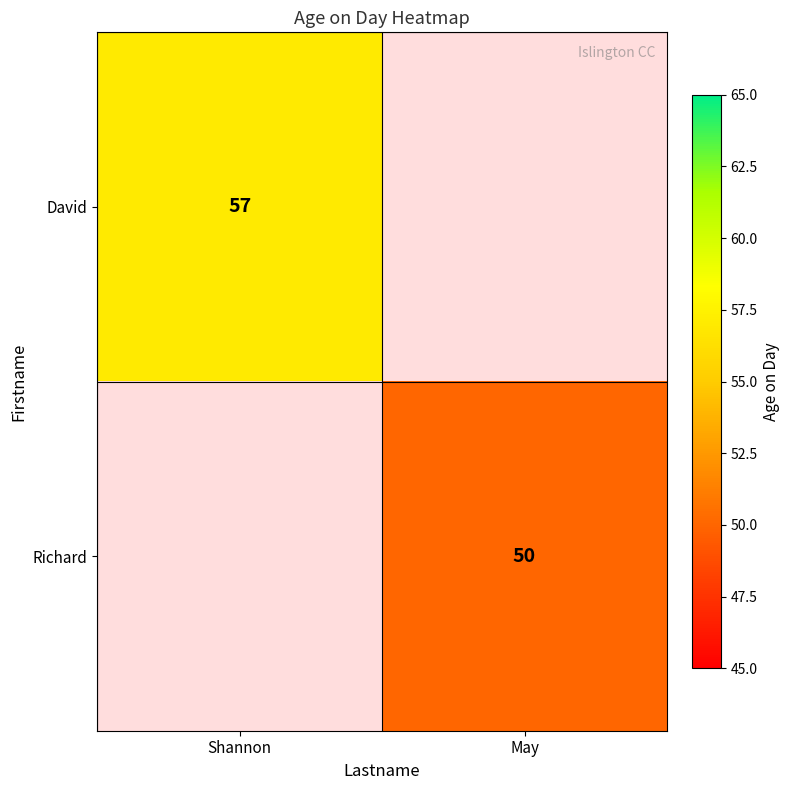

The Richard series shows 85 at May. True or false?

False